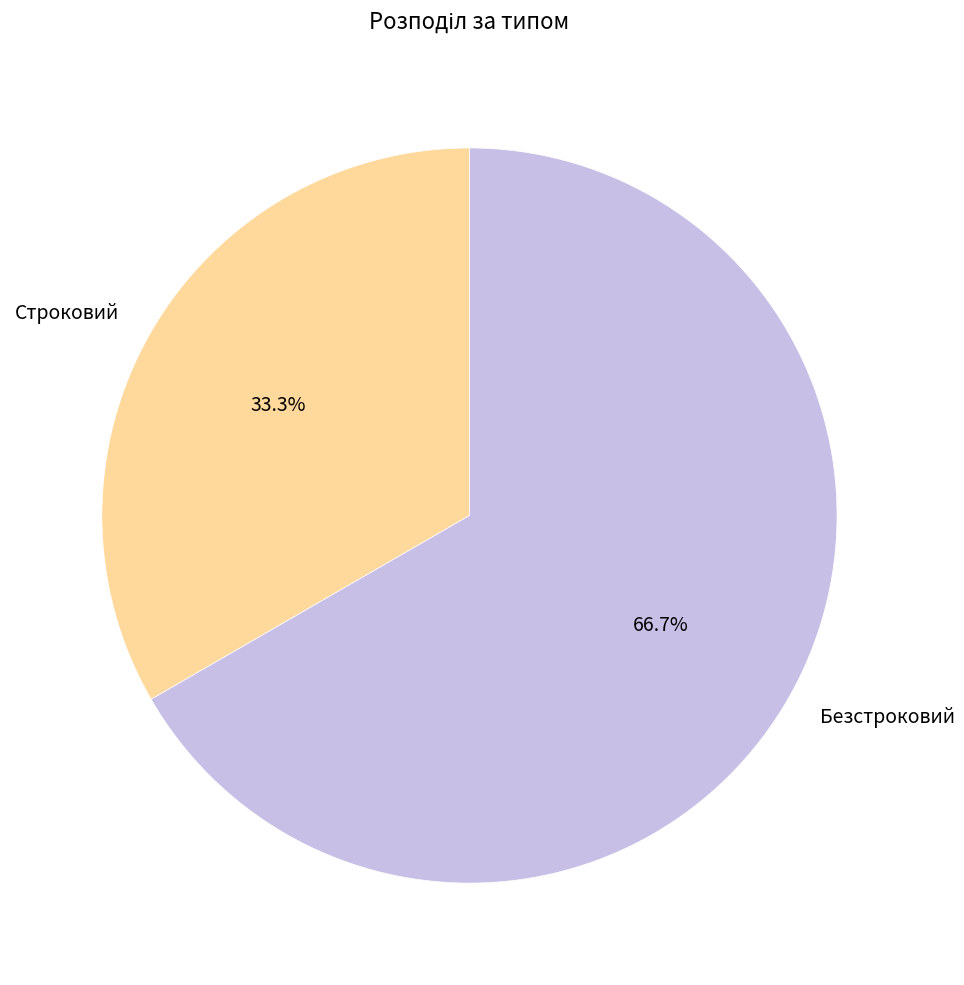

Which slice represents more than half of the pie?

Безстроковий